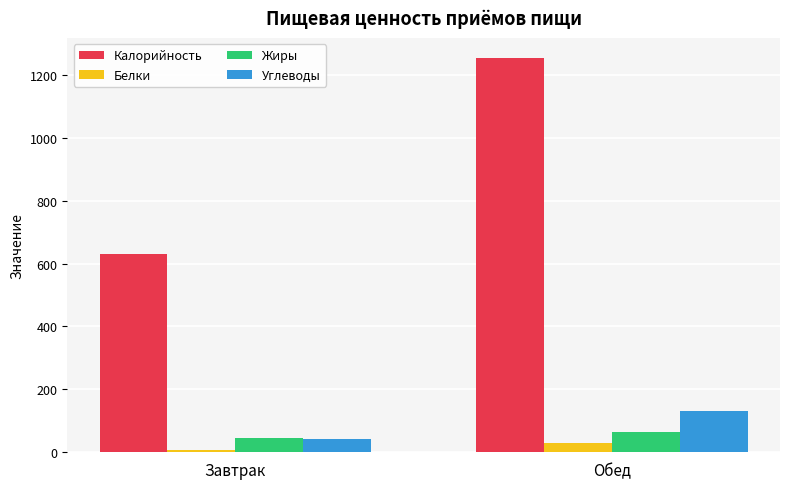

At which category is the sum across all series the highest?

Обед